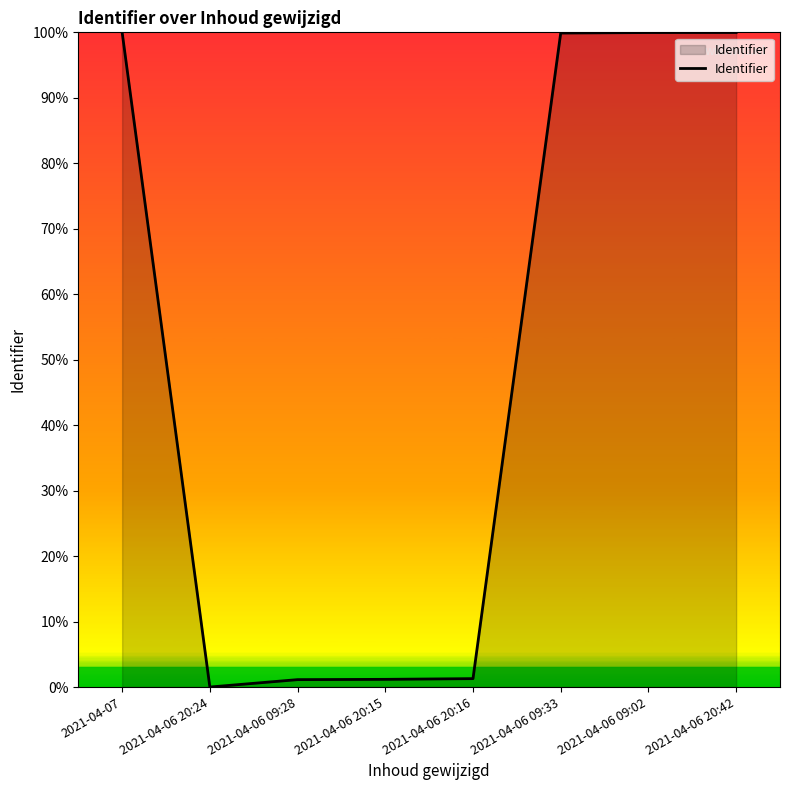

Approximately how many times larger is the value at 2021-04-07 compared to 2021-04-06 09:02?

1.0